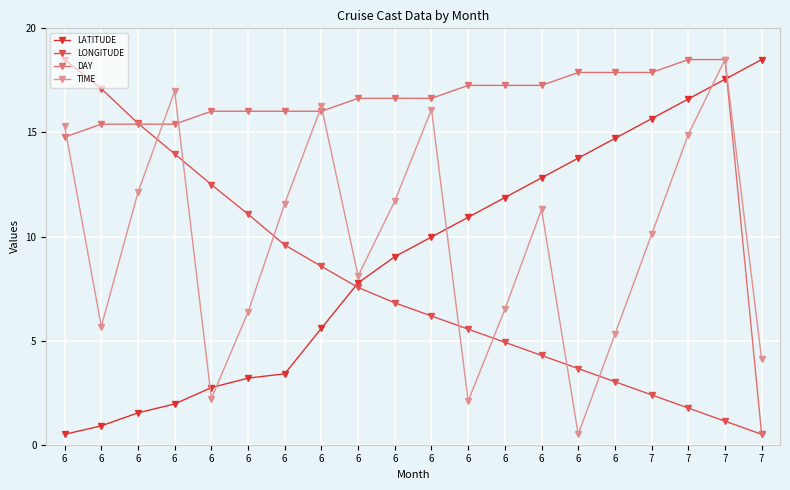

Is it true that LONGITUDE equals 17.1 at 6?

True